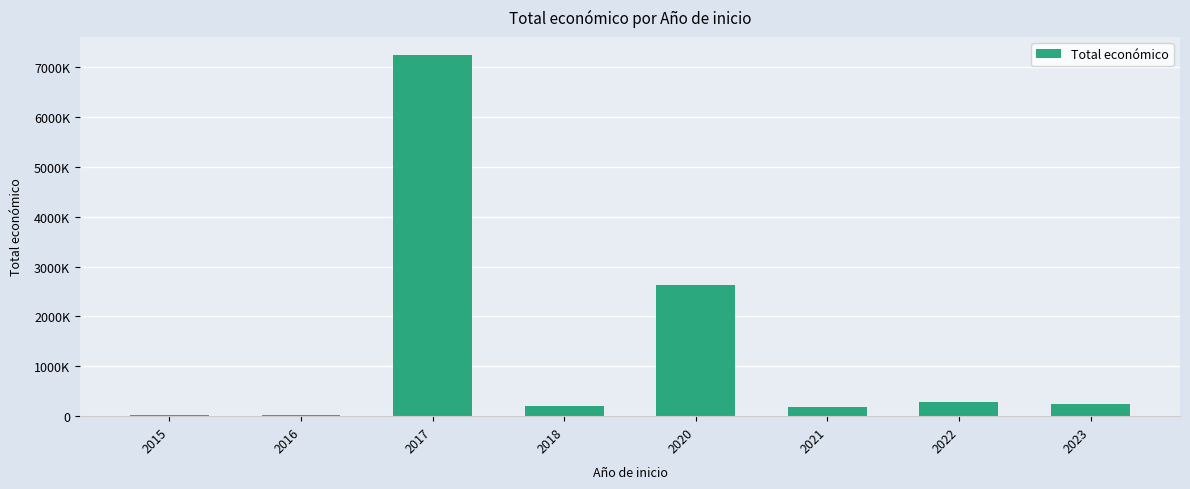

Reading left to right, list all the values displayed in this chart.

2015=19999	2016=19900	2017=7239444	2018=208164	2020=2629587	2021=186283	2022=287559	2023=241068